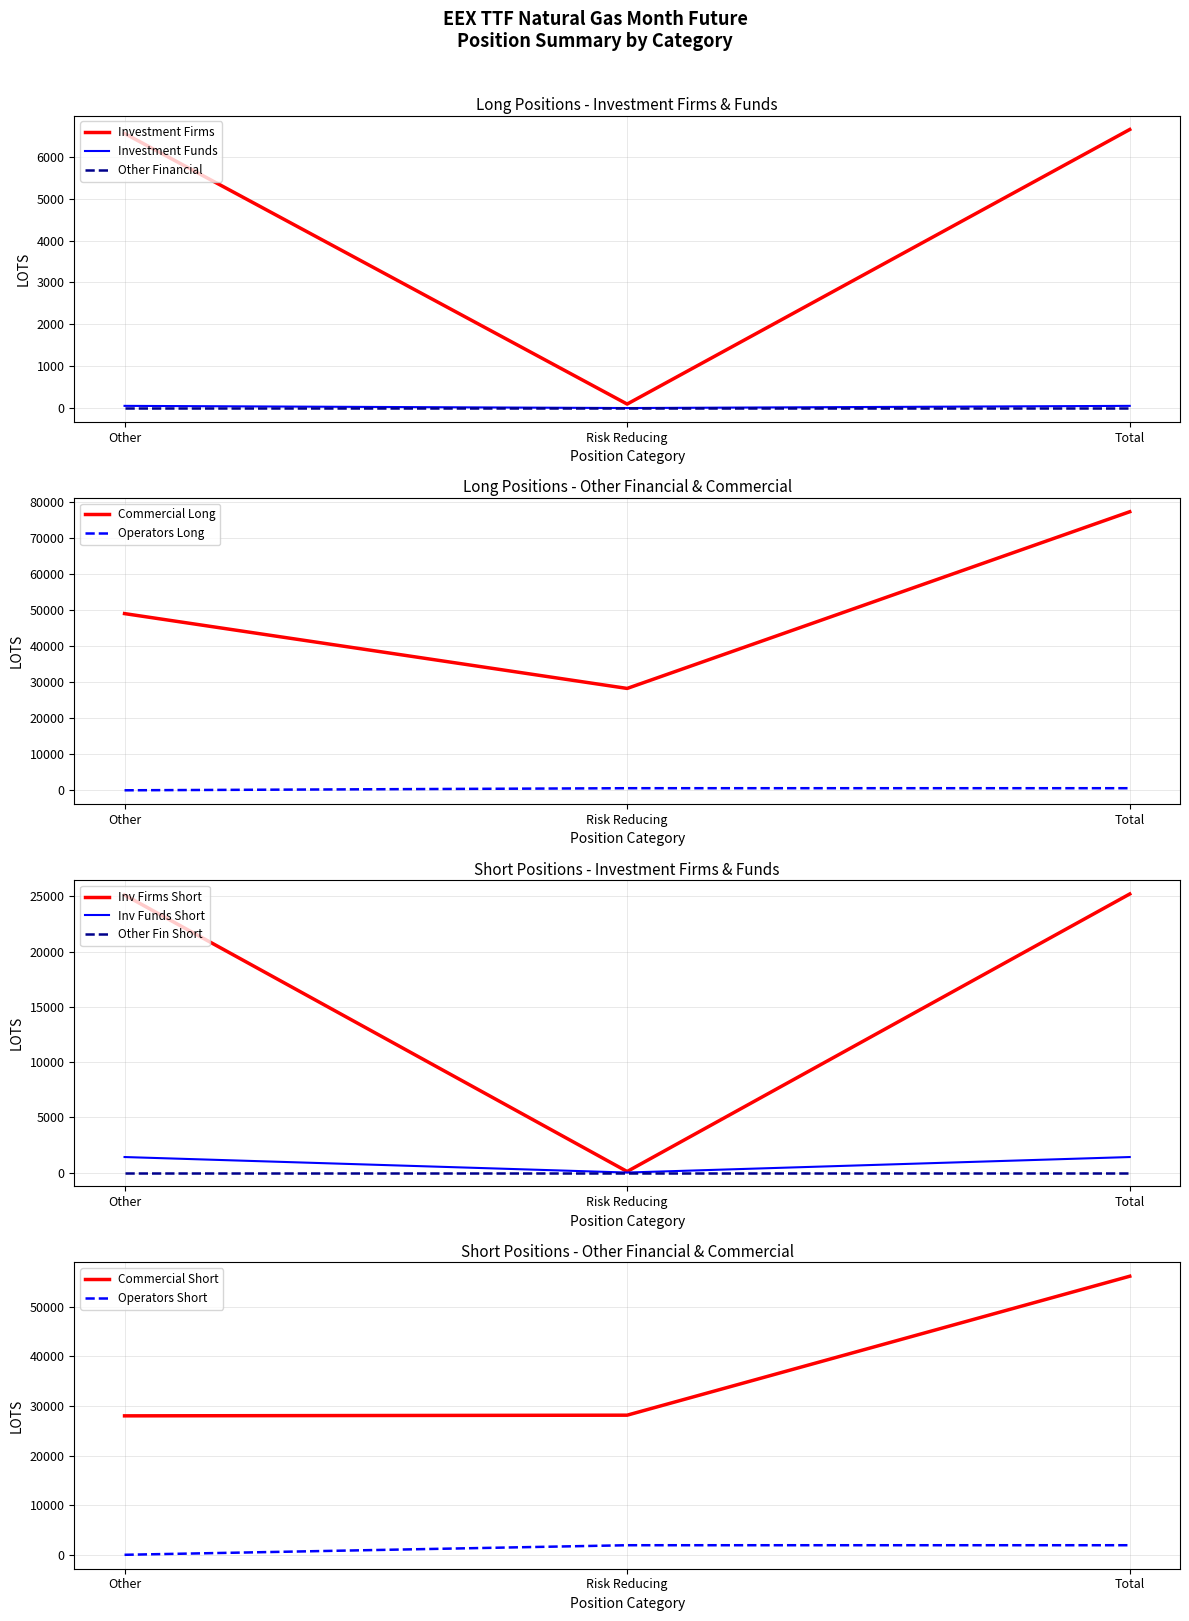

Which series has the largest total across all categories?

Commercial Long